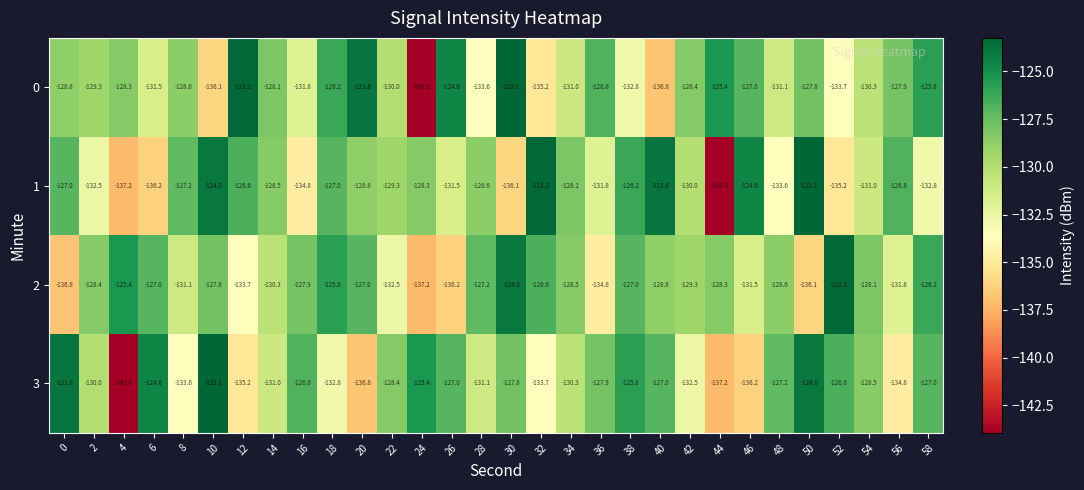

Is it true that 1 equals -131.8 at 36?

True